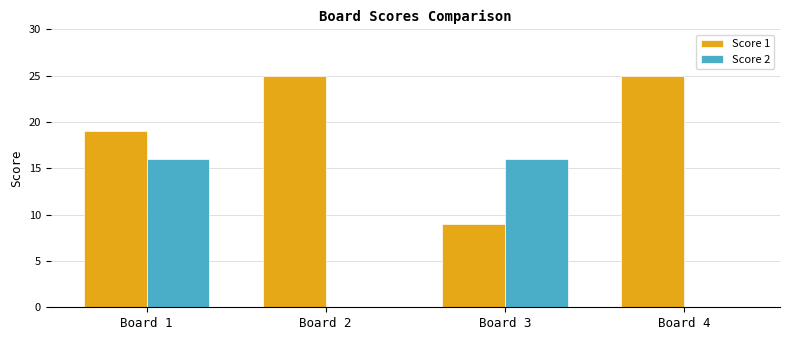

What is the sum of all Score 2 values?

32